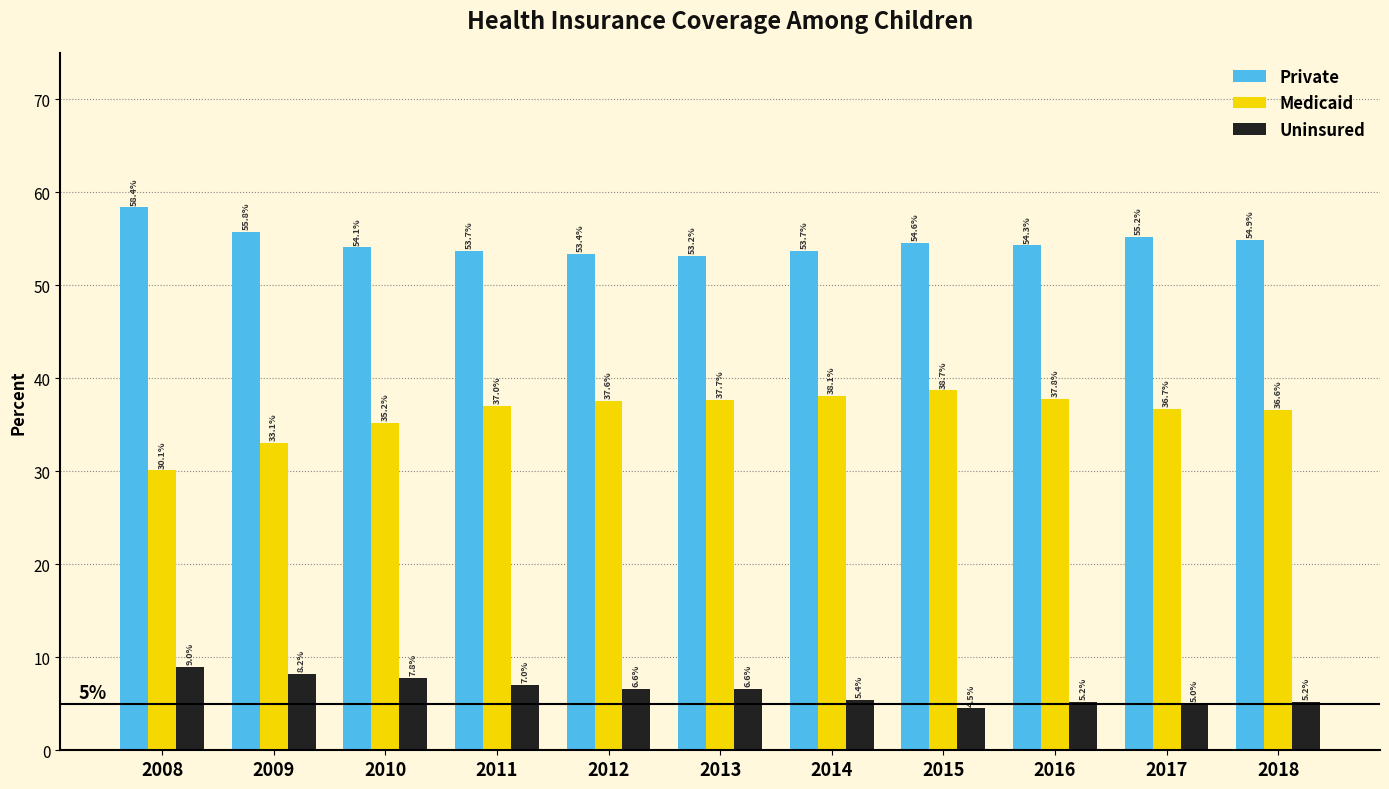

What is the sum of the Medicaid values at 2013 and 2008?

67.8